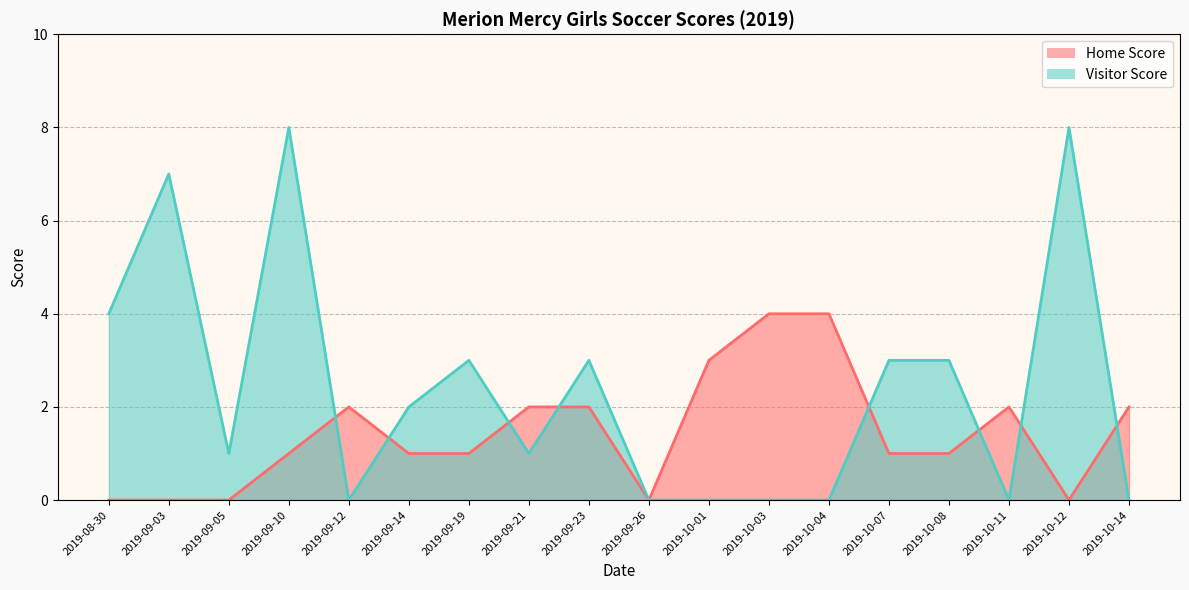

What is the difference between the maximum and minimum values in the Home Score series?

4